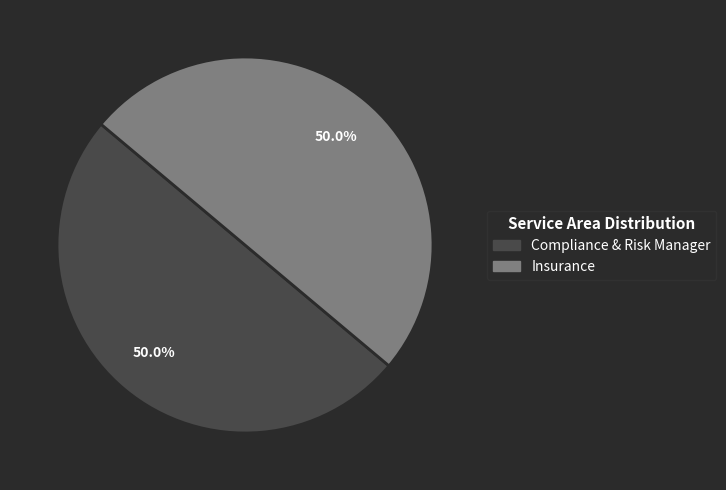

Approximately how many times larger is the value at Insurance compared to Compliance & Risk Manager?

1.0